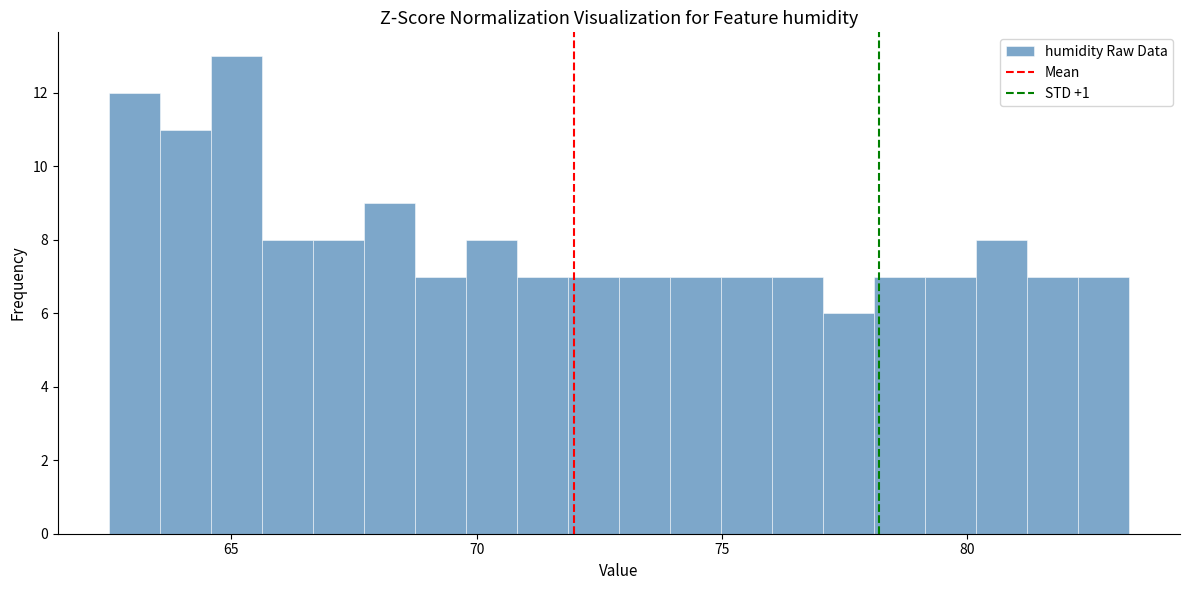

Around what value on the x-axis is the tallest bar? Give the approximate position of its centre, as read against the axis.

65.0